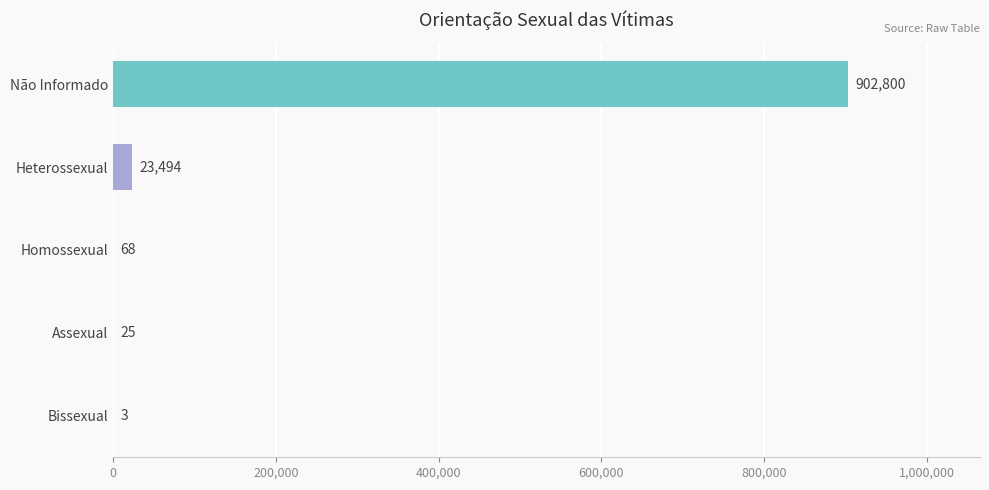

Reading bottom to top, list all the values displayed in this chart.

Bissexual=3	Assexual=25	Homossexual=68	Heterossexual=23494	Não Informado=902800